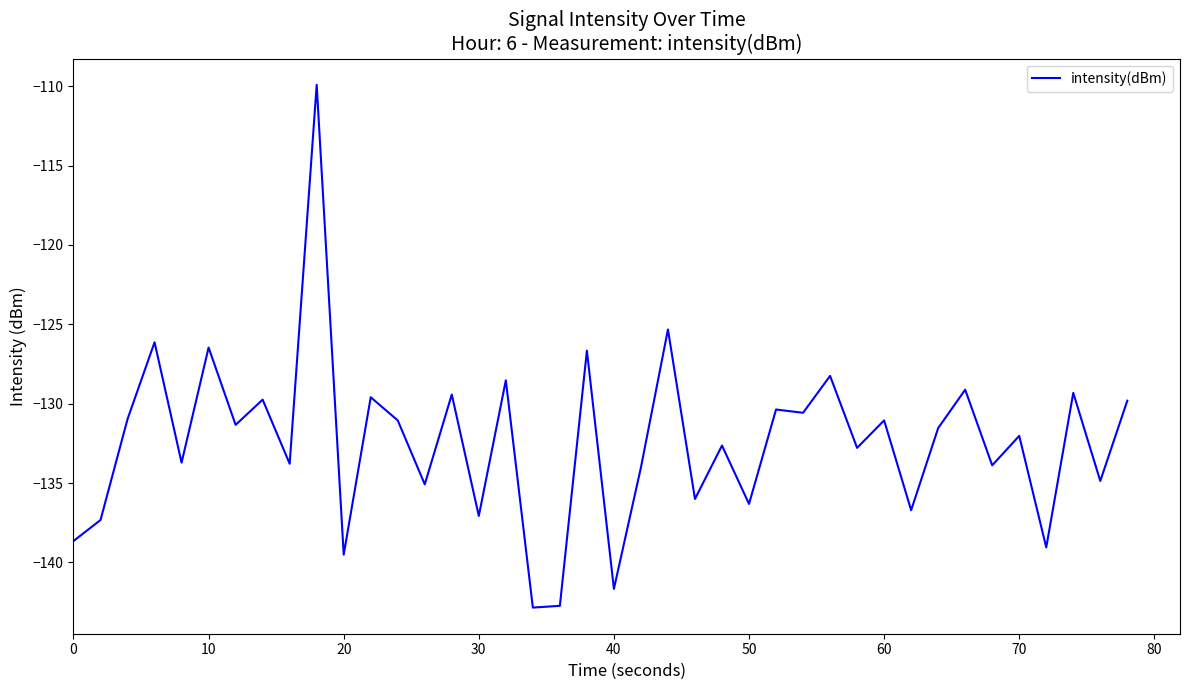

What is the minimum value shown in the chart?

-142.8